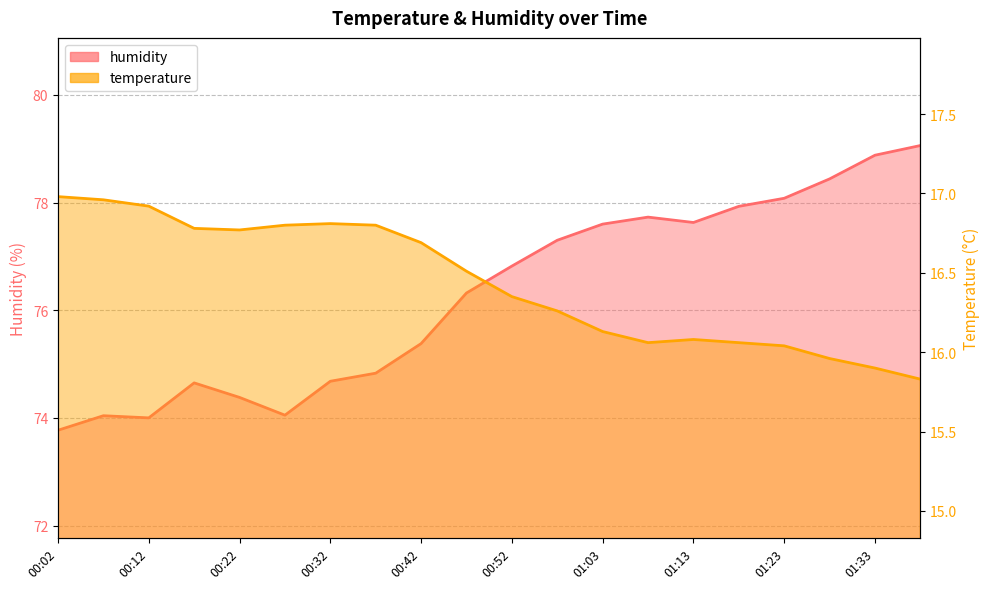

What are all the series names shown in the legend?

temperature, humidity